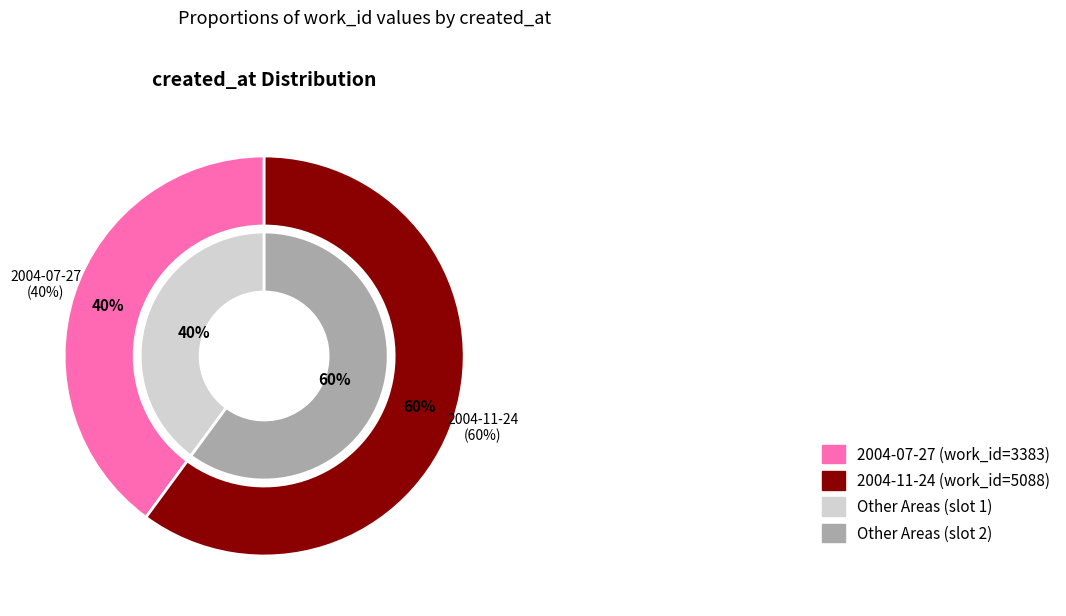

Which category has the biggest portion of the pie?

2004-11-24